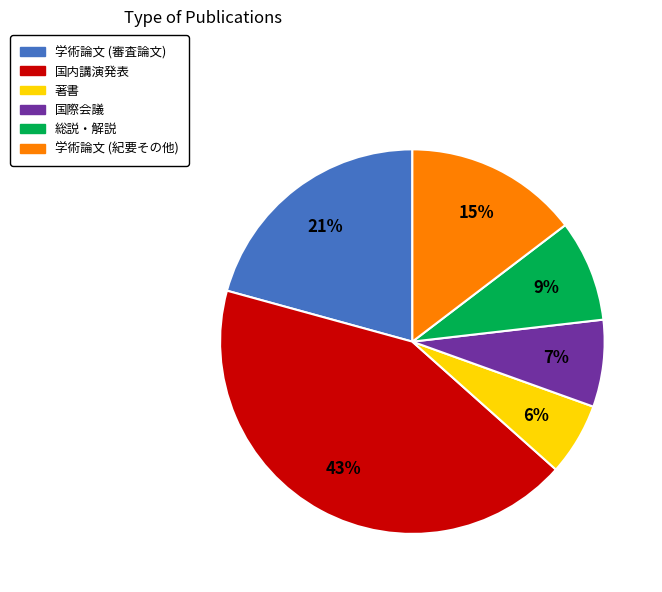

Do 学術論文 (紀要その他) and 著書 together represent more than half of the pie?

No